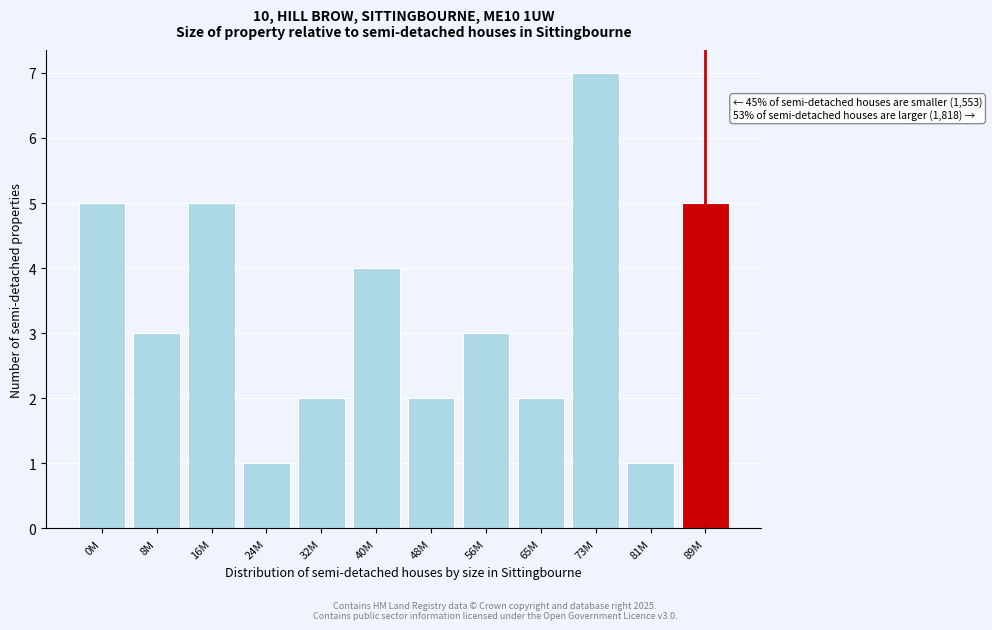

Reading left to right, transcribe all the data shown in this chart.

0M=5	8M=3	16M=5	24M=1	32M=2	40M=4	48M=2	56M=3	65M=2	73M=7	81M=1	89M=5